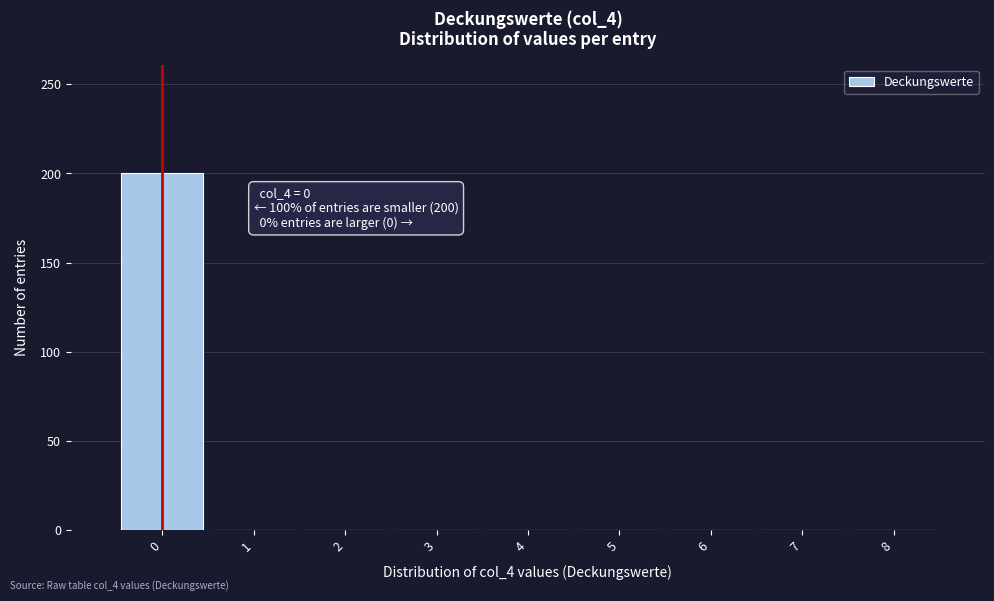

Reading left to right, what are all the values shown in this chart?

0=200	1=0	2=0	3=0	4=0	5=0	6=0	7=0	8=0